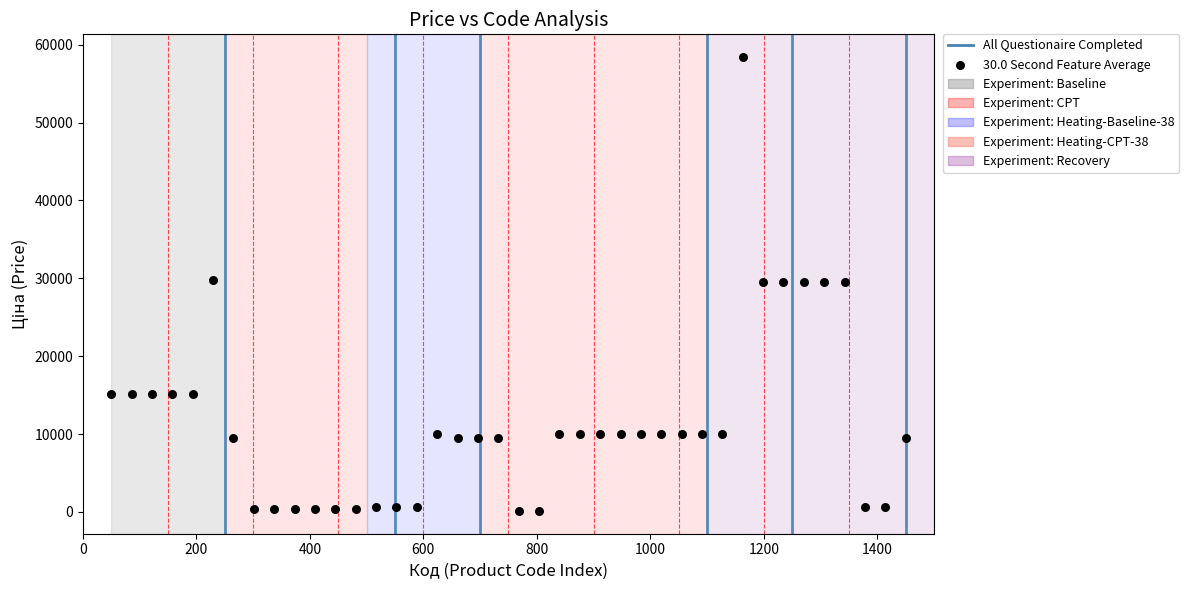

What is the range of X values (max minus min)?

1400.0